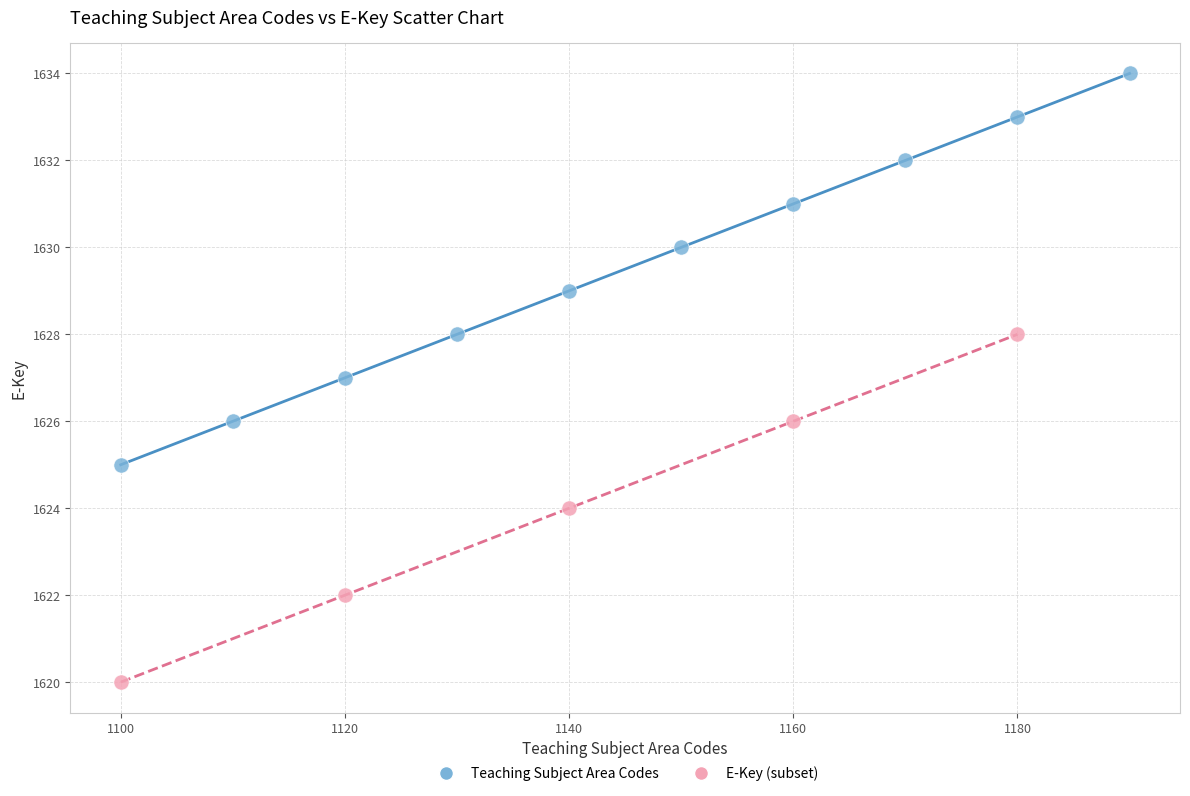

Which series reaches the maximum Y coordinate?

Teaching Subject Area Codes